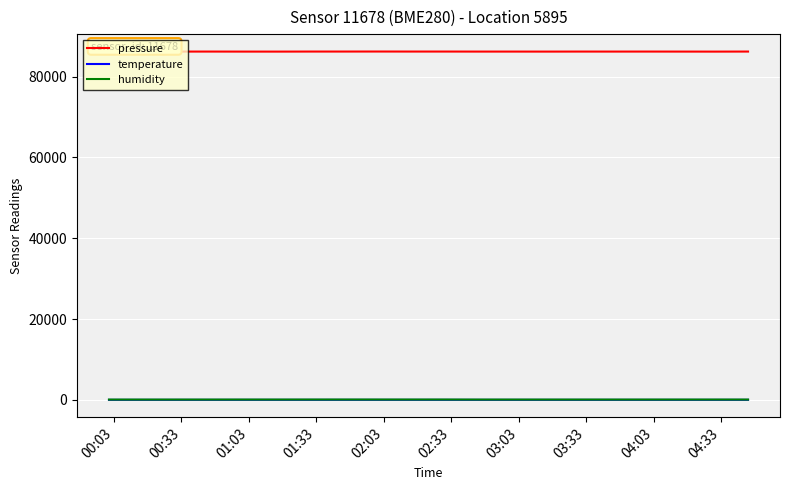

Which series has the widest spread of values?

pressure